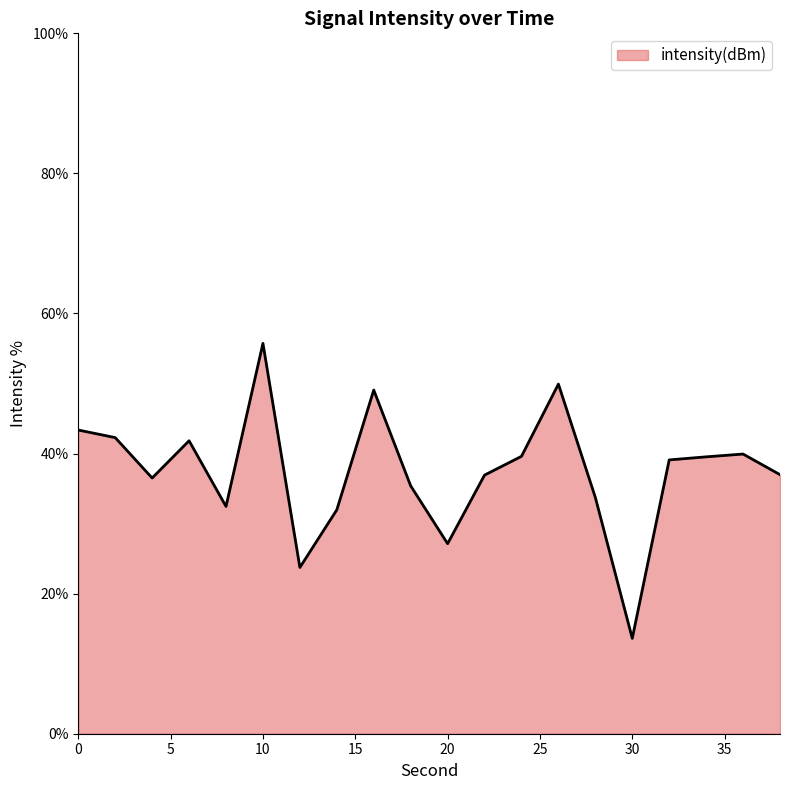

What is the greatest value displayed?

55.7